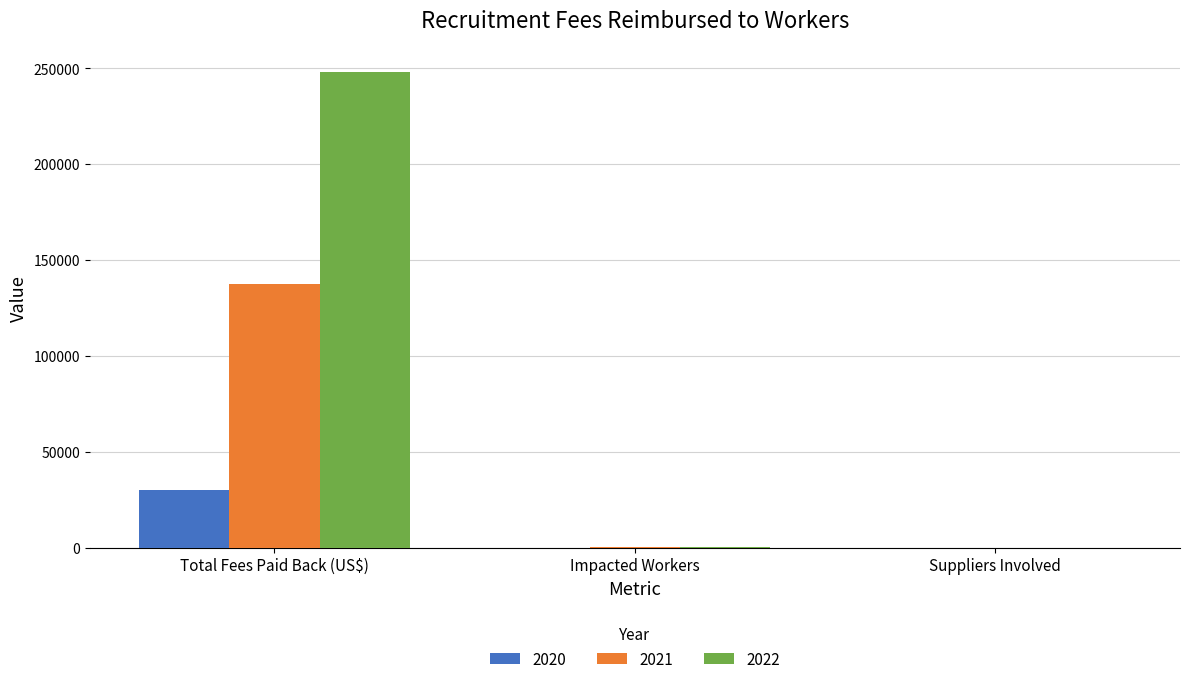

What is the greatest value displayed?

248153